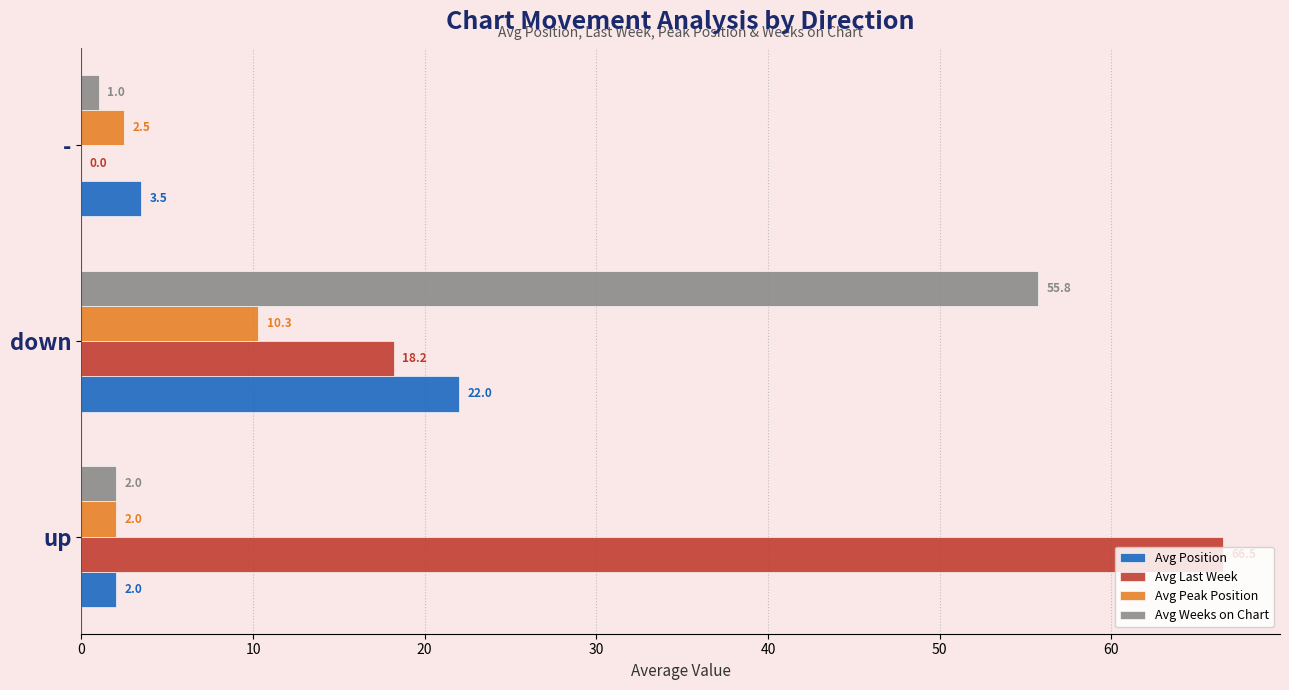

What is the sum of the Avg Peak Position values at down and up?

12.3